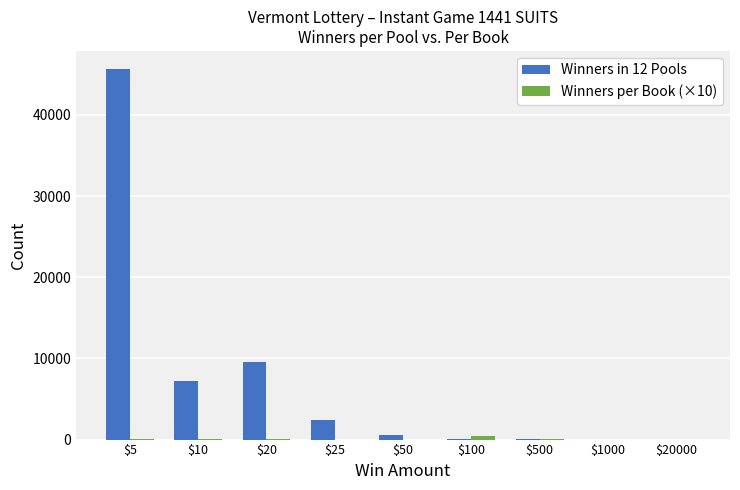

How many groups of bars are there?

9